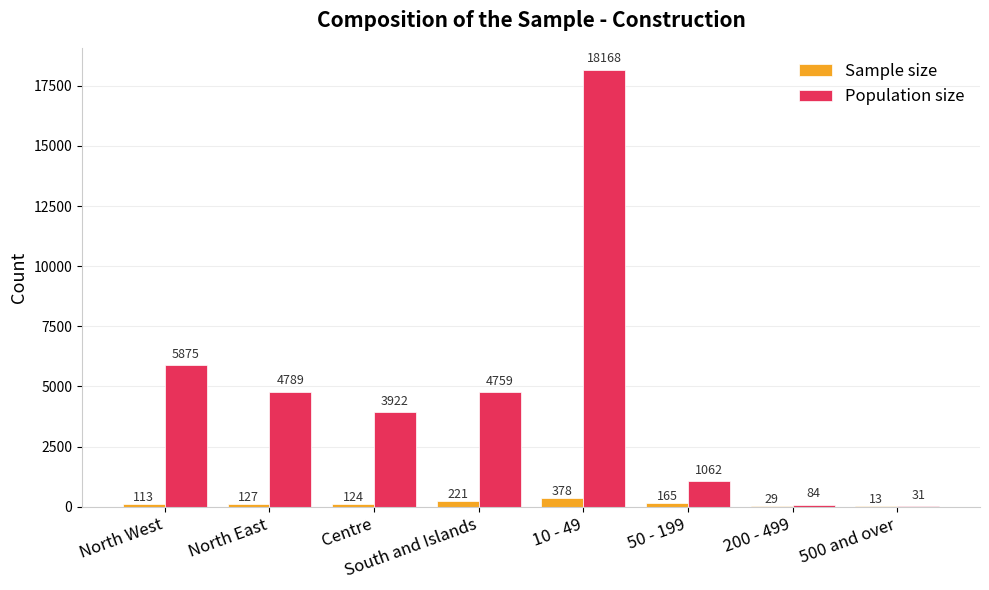

At which label is Sample size closest to 195?

South and Islands